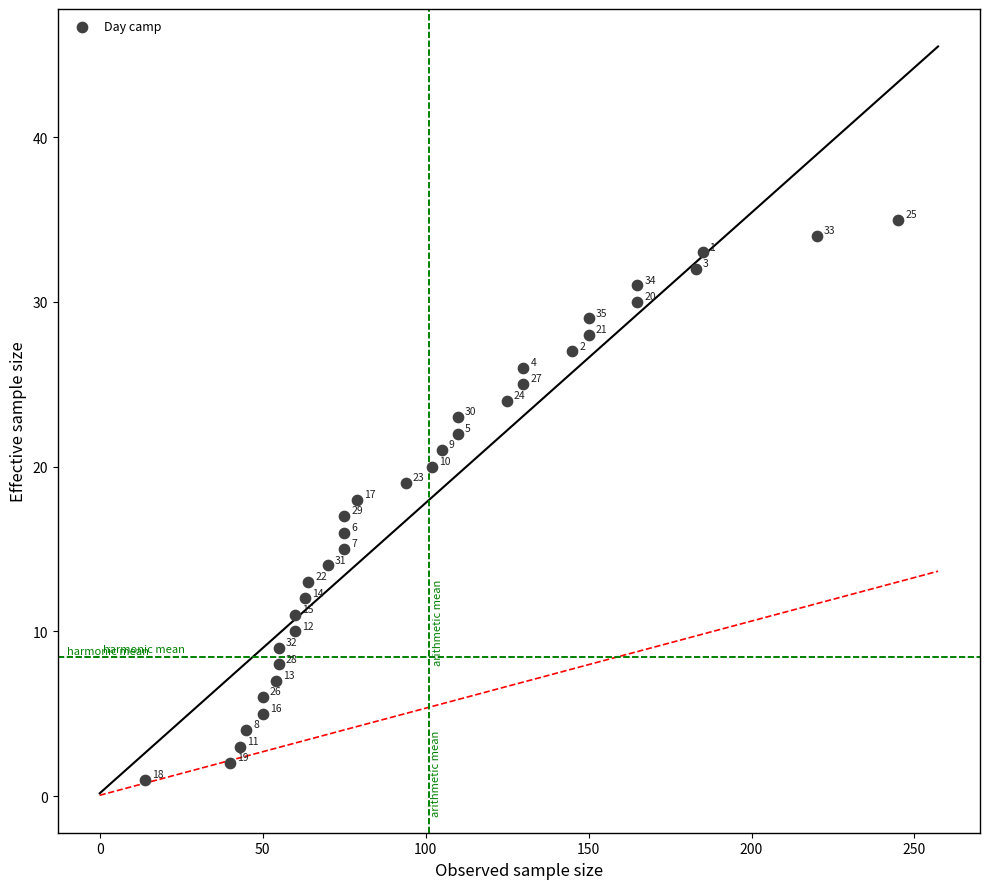

What is the range of Y values (max minus min)?

34